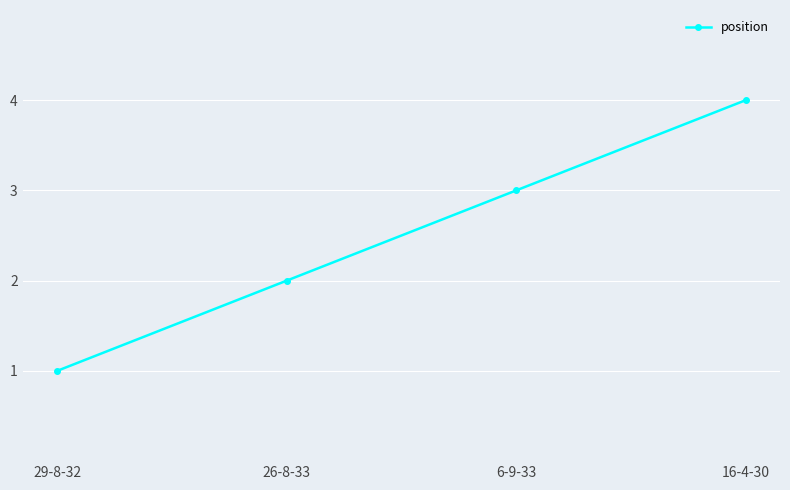

At which label is the value closest to 2?

26-8-33